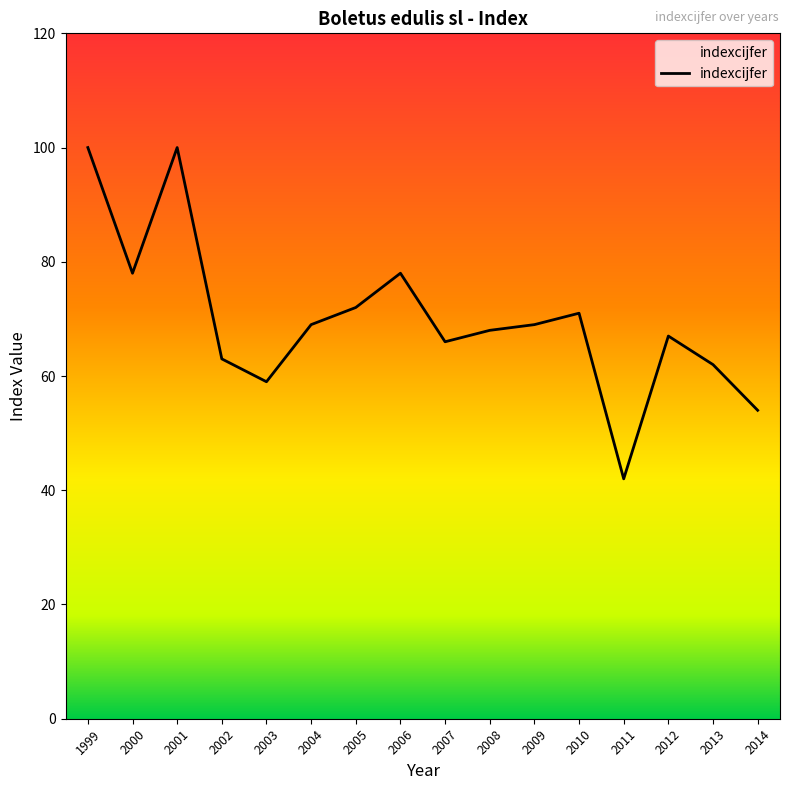

Where is the data nearest to the value 71?

2010